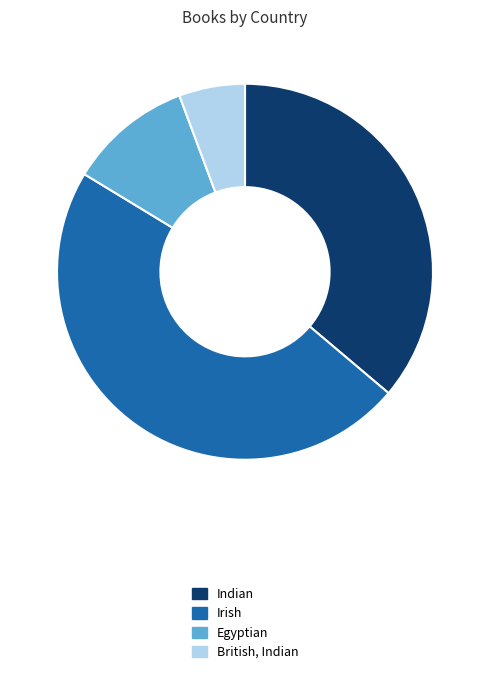

Does Egyptian account for over 50% of the chart?

No